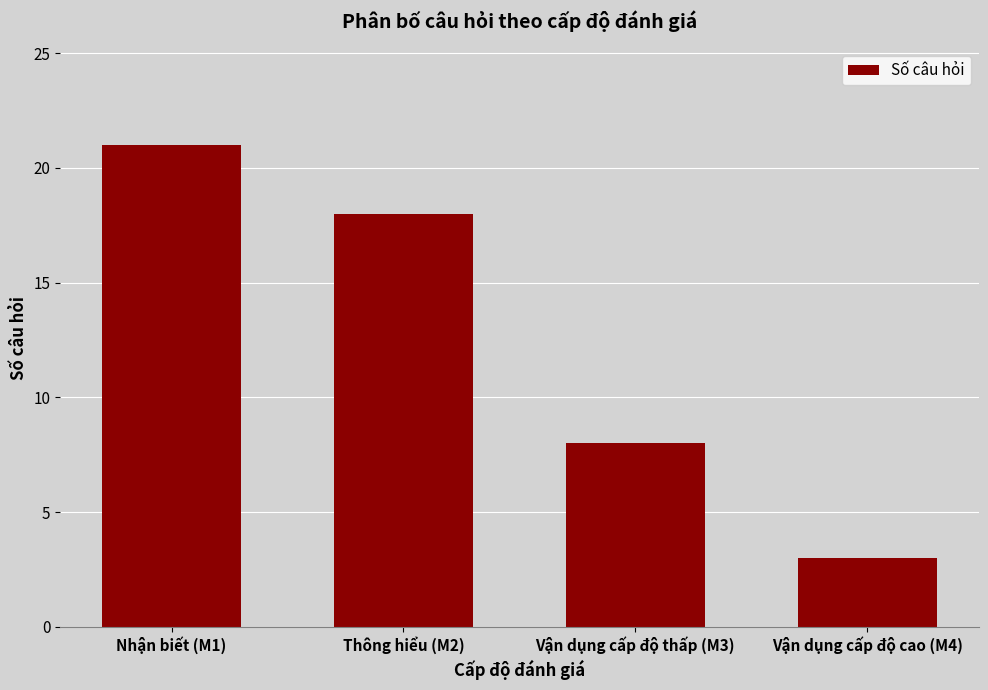

Rank the categories by value from lowest to highest.

Vận dụng cấp độ cao (M4), Vận dụng cấp độ thấp (M3), Thông hiểu (M2), Nhận biết (M1)